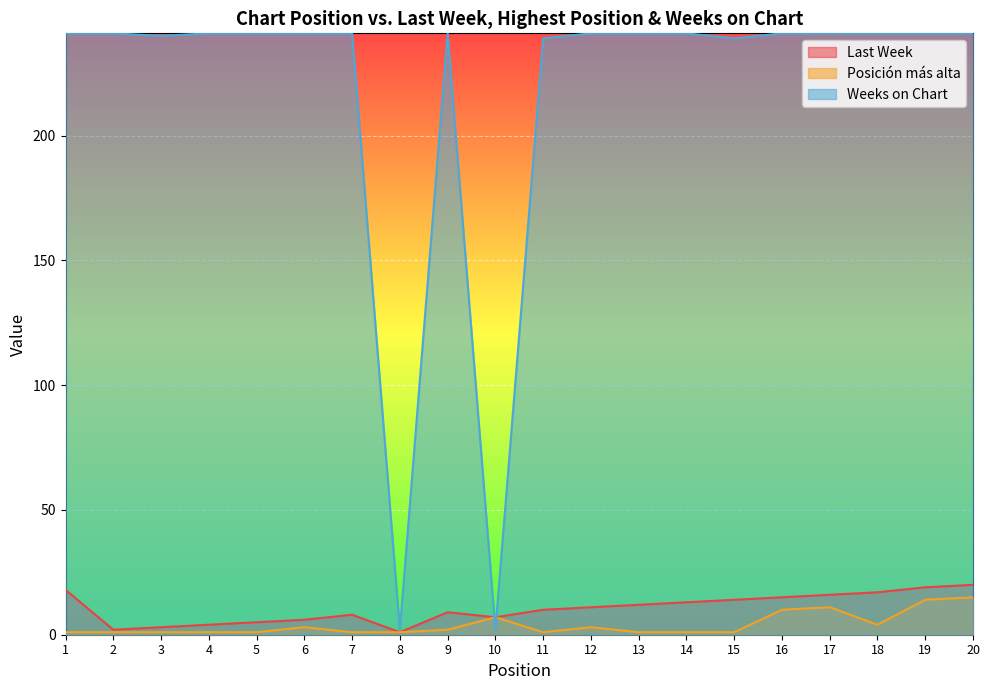

Is it true that Last Week equals 5 at 3?

False